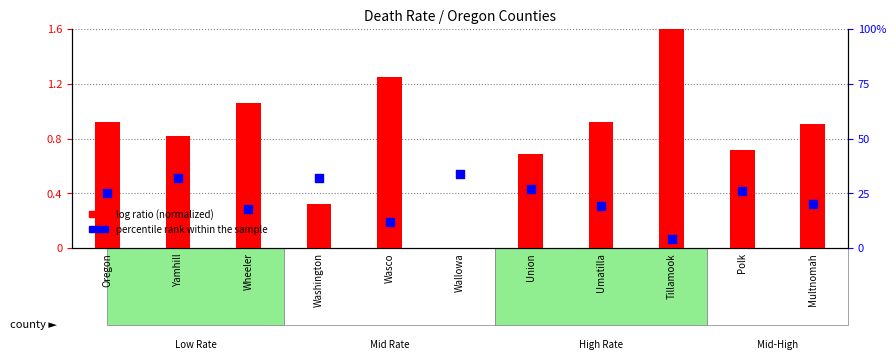

What are all the series names shown in the legend?

log ratio, percentile rank within the sample